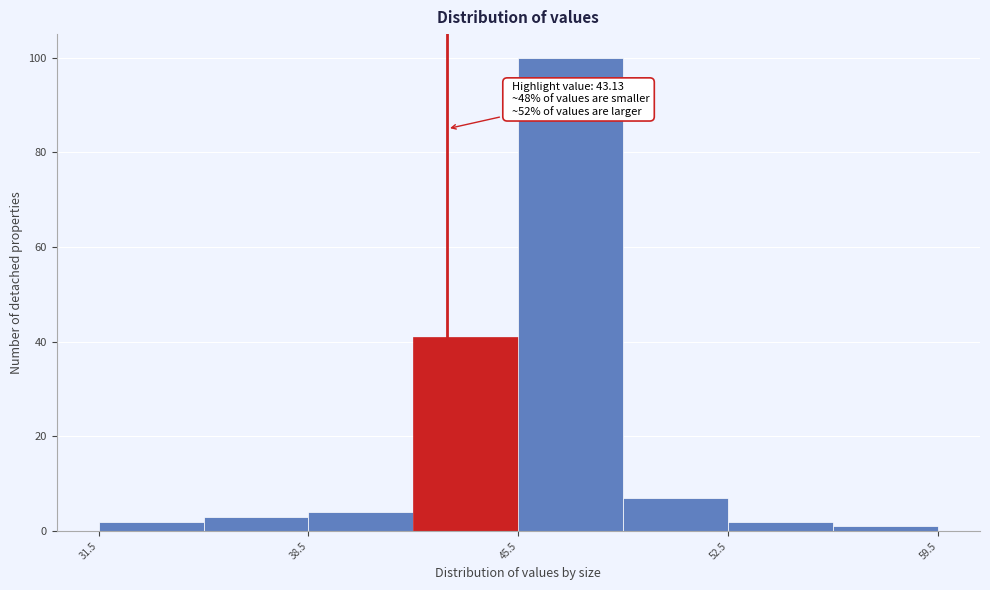

Around what value on the x-axis is the tallest bar? Give the approximate position of its centre, as read against the axis.

47